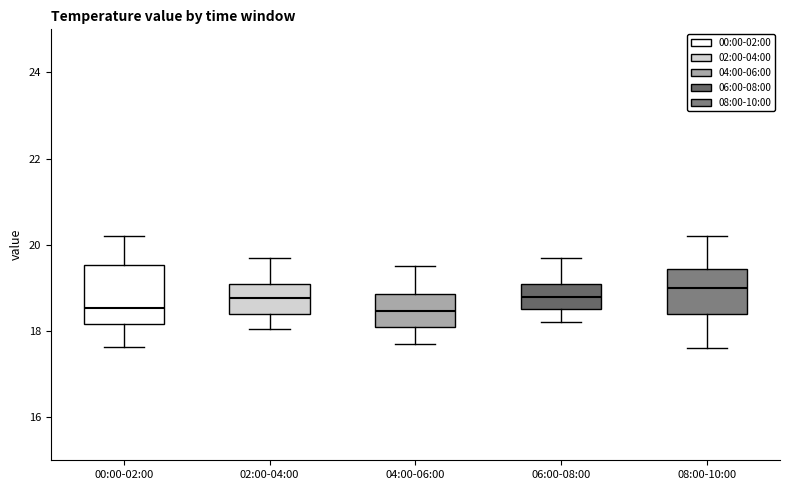

Reading left to right, transcribe this box plot: for each box, give where its median line is, the range the box spans, and where its two whiskers end, as read against the y-axis. The values are not printed on the chart, so give them approximately, as read against the axis.

00:00-02:00: median 18.6, box 18.2 to 19.6, whiskers 17.6 to 20.2
02:00-04:00: median 18.8, box 18.4 to 19.2, whiskers 18.0 to 19.8
04:00-06:00: median 18.4, box 18.0 to 18.8, whiskers 17.8 to 19.6
06:00-08:00: median 18.8, box 18.6 to 19.2, whiskers 18.2 to 19.8
08:00-10:00: median 19.0, box 18.4 to 19.4, whiskers 17.6 to 20.2